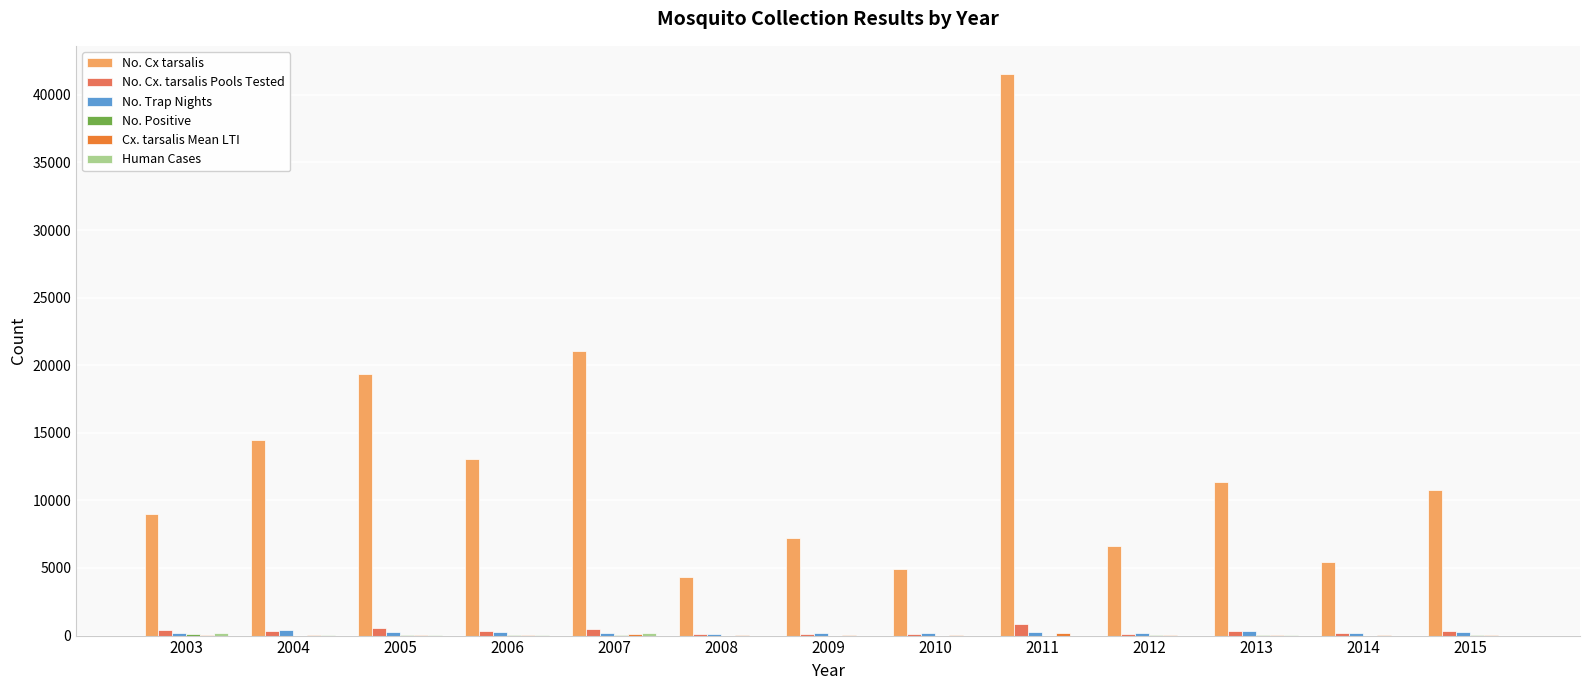

Which series has the largest total across all categories?

No. Cx tarsalis